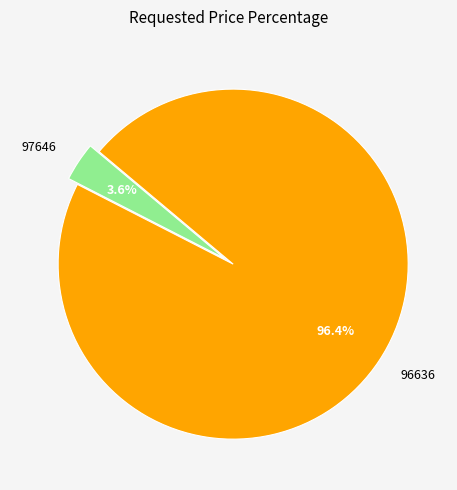

To the nearest percent, what portion does 96636 represent?

96%